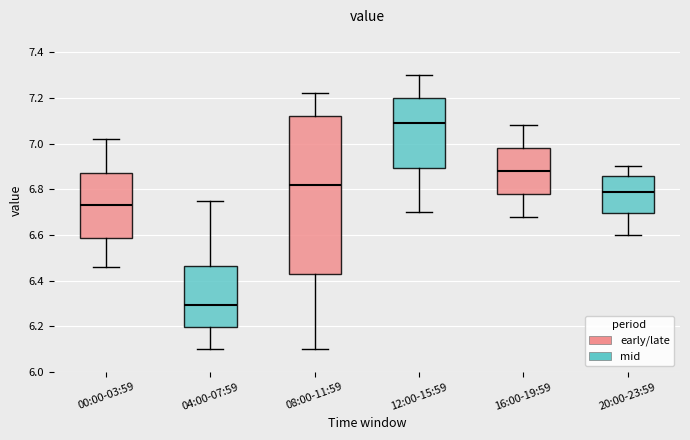

Where does the median line of the box for 08:00-11:59 sit on the y-axis? The values are not printed on the chart, so give them approximately, as read against the axis.

6.82